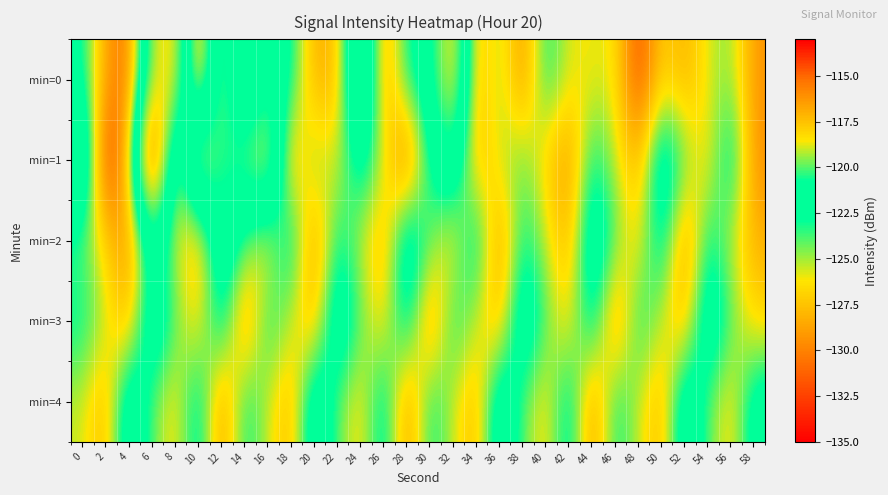

Between 32 and 42, which series saw the biggest shift?

min=0